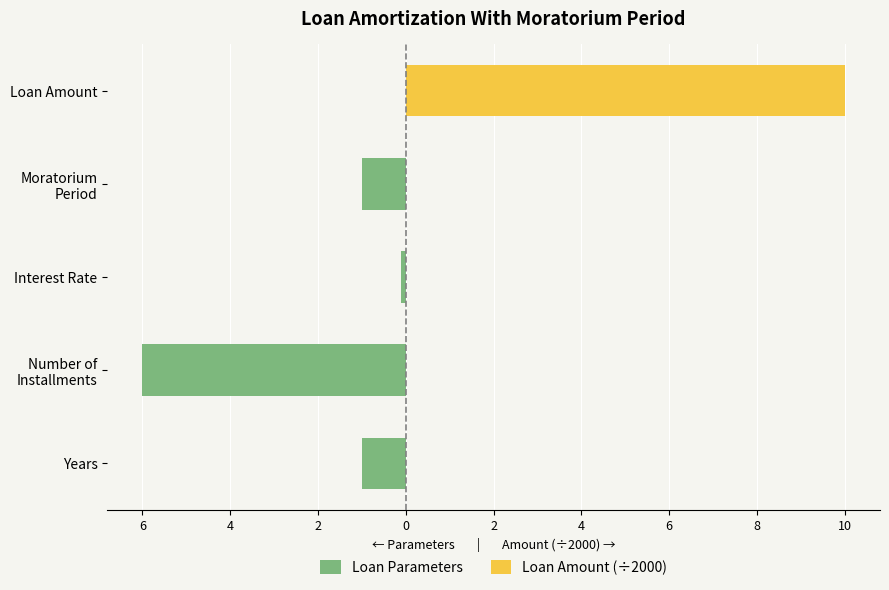

What is the difference between the Loan Amount (÷2000) values at Loan Amount and Interest Rate?

10.0